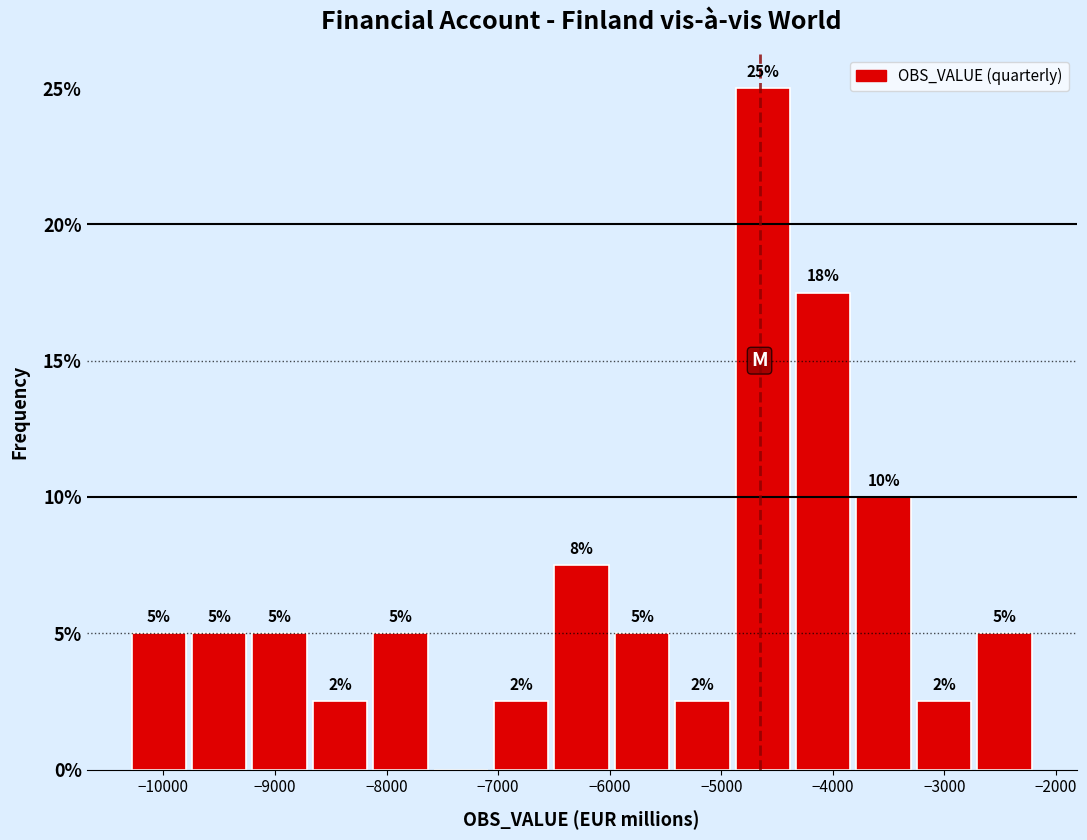

Over which range of the x-axis is the bar tallest?

-4900 to -4400